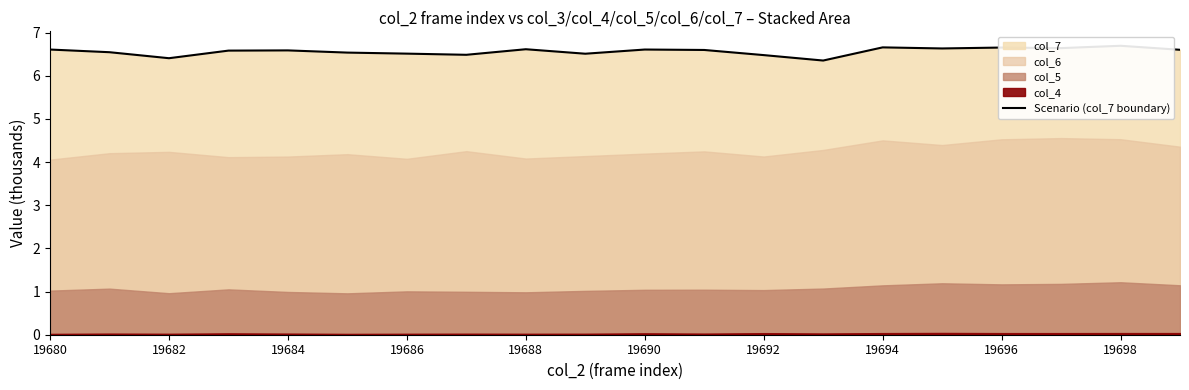

Is it true that the value at 19686 is 1.5?

False